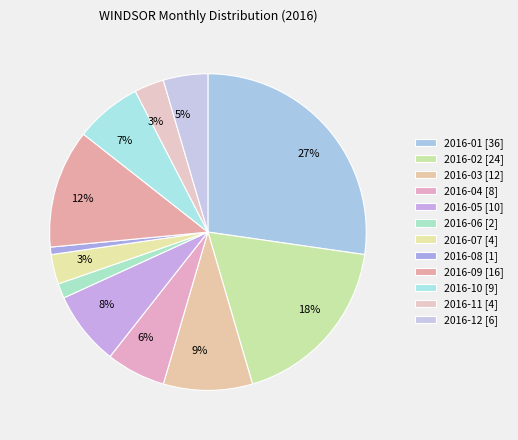

Count the number of slices in the pie.

12